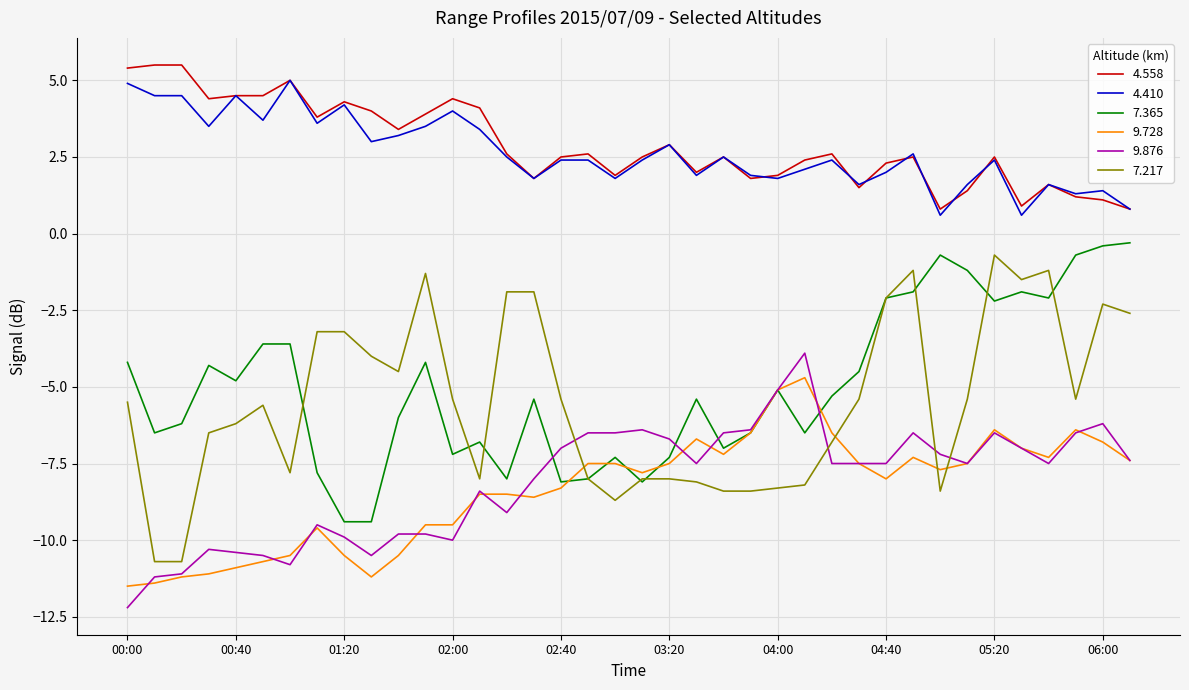

What is the smallest value displayed?

-12.2